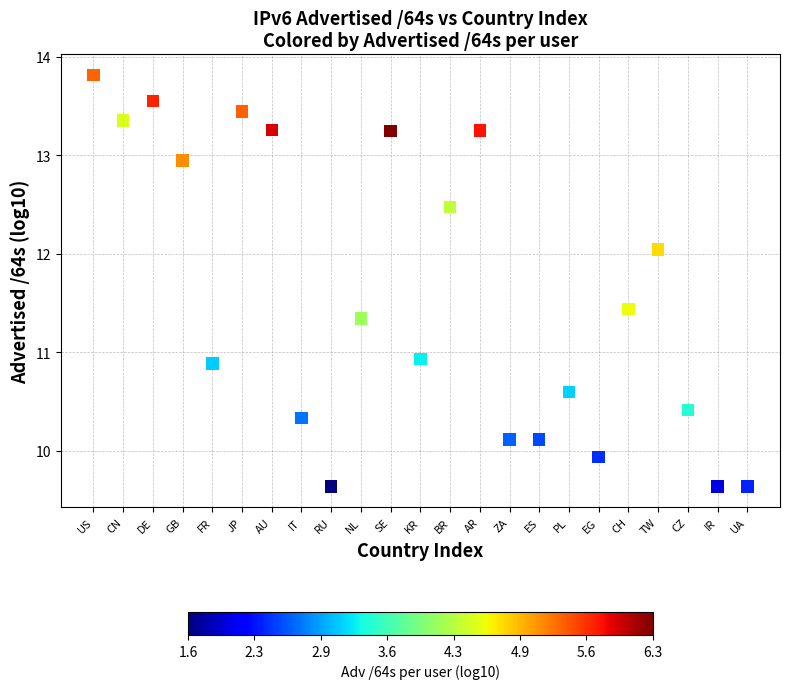

What is the range of Y values (max minus min)?

4.2